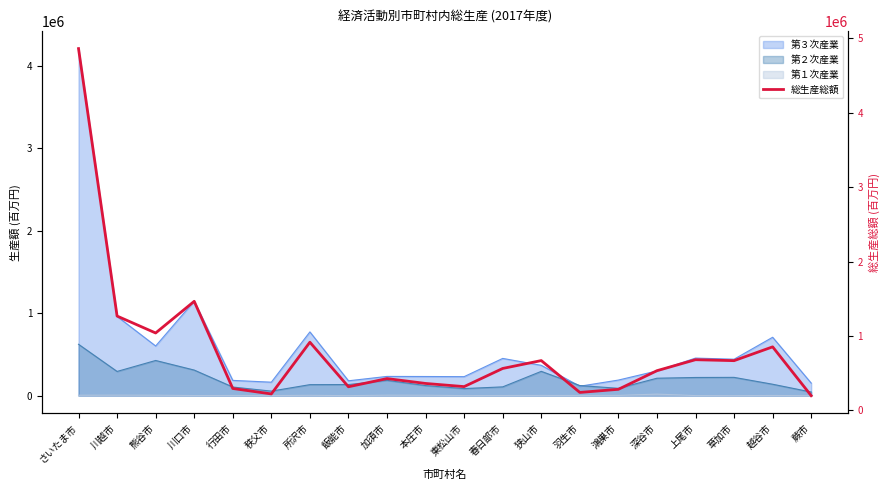

What is the value of the 2nd point from the left?

1267860